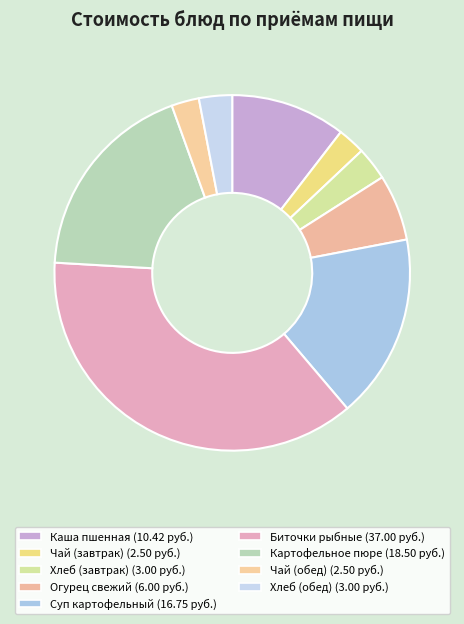

Count the number of slices in the pie.

9